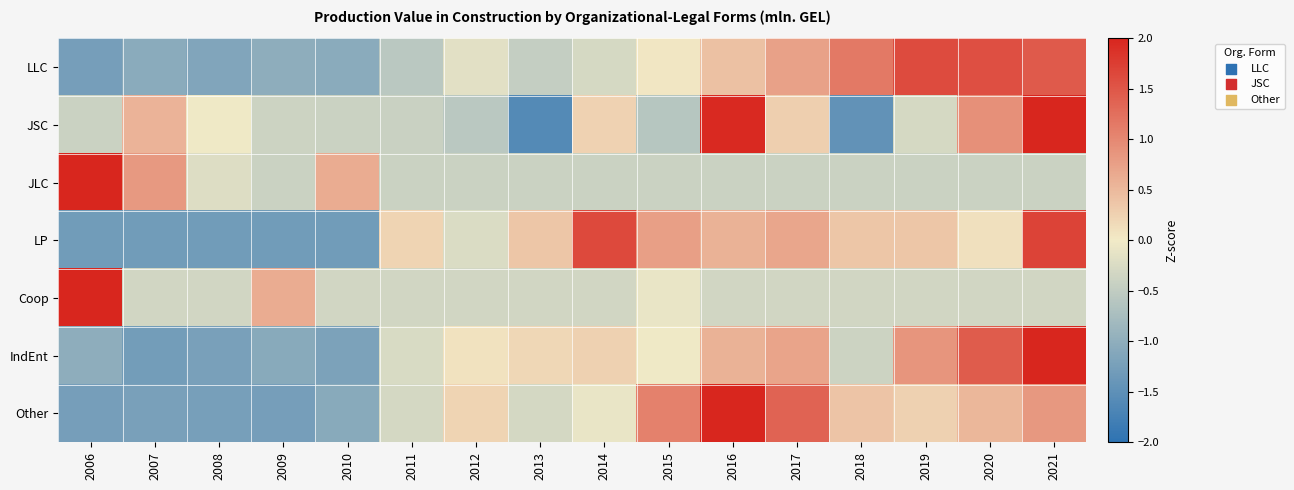

Reading right to left, what are all the values shown in this chart?

LLC: 2021=1.5	2020=1.6	2019=1.6	2018=1.2	2017=0.7	2016=0.4	2015=0.0	2014=-0.3	2013=-0.5	2012=-0.2	2011=-0.6	2010=-1.1	2009=-1.0	2008=-1.2	2007=-1.0	2006=-1.3
JSC: 2021=2.2	2020=0.9	2019=-0.3	2018=-1.5	2017=0.3	2016=2.0	2015=-0.6	2014=0.2	2013=-1.6	2012=-0.6	2011=-0.4	2010=-0.4	2009=-0.4	2008=-0.0	2007=0.6	2006=-0.4
JLC: 2021=-0.4	2020=-0.4	2019=-0.4	2018=-0.4	2017=-0.4	2016=-0.4	2015=-0.4	2014=-0.4	2013=-0.4	2012=-0.4	2011=-0.4	2010=0.6	2009=-0.4	2008=-0.2	2007=0.8	2006=3.6
LP: 2021=1.7	2020=0.1	2019=0.4	2018=0.4	2017=0.7	2016=0.6	2015=0.8	2014=1.6	2013=0.4	2012=-0.2	2011=0.2	2010=-1.3	2009=-1.3	2008=-1.3	2007=-1.3	2006=-1.3
Coop: 2021=-0.3	2020=-0.3	2019=-0.3	2018=-0.3	2017=-0.3	2016=-0.3	2015=-0.1	2014=-0.3	2013=-0.3	2012=-0.3	2011=-0.3	2010=-0.3	2009=0.6	2008=-0.3	2007=-0.3	2006=3.8
IndEnt: 2021=2.3	2020=1.4	2019=0.9	2018=-0.4	2017=0.7	2016=0.6	2015=-0.0	2014=0.3	2013=0.2	2012=0.1	2011=-0.3	2010=-1.2	2009=-1.1	2008=-1.2	2007=-1.3	2006=-1.0
Other: 2021=0.8	2020=0.5	2019=0.3	2018=0.4	2017=1.4	2016=2.1	2015=1.1	2014=-0.1	2013=-0.3	2012=0.2	2011=-0.3	2010=-1.1	2009=-1.3	2008=-1.2	2007=-1.2	2006=-1.3